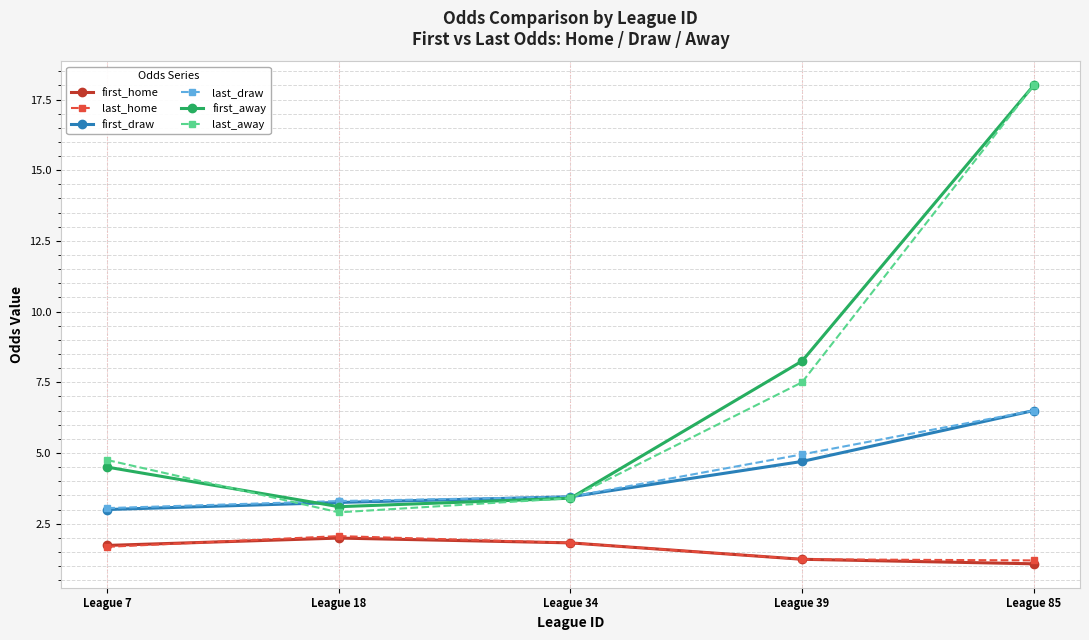

Does the chart have visible grid lines?

Yes